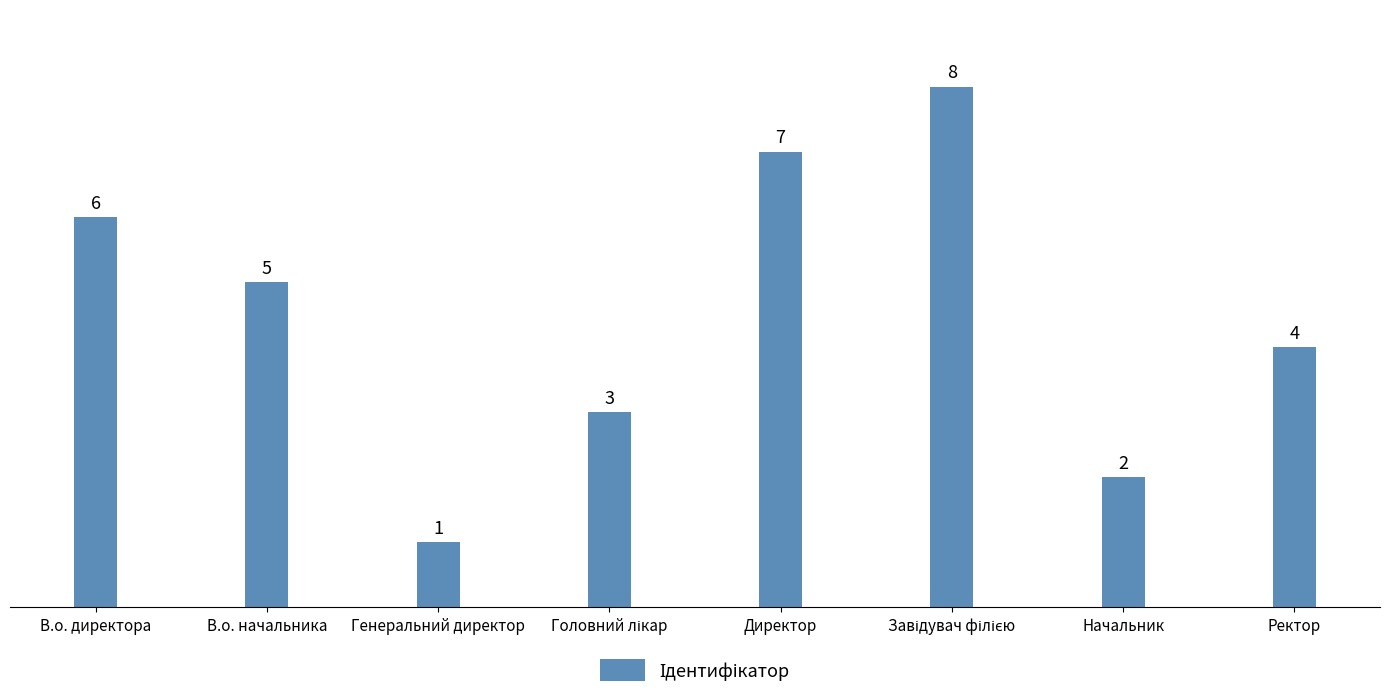

What is the change in value from В.о. начальника to Начальник?

-3